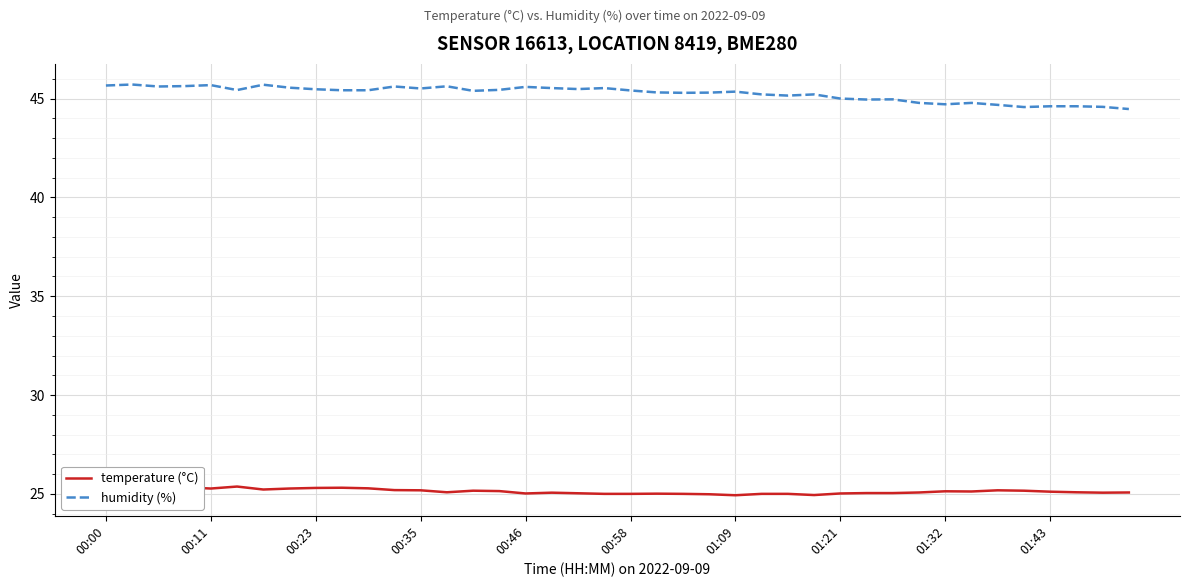

What is the smallest value displayed?

24.9